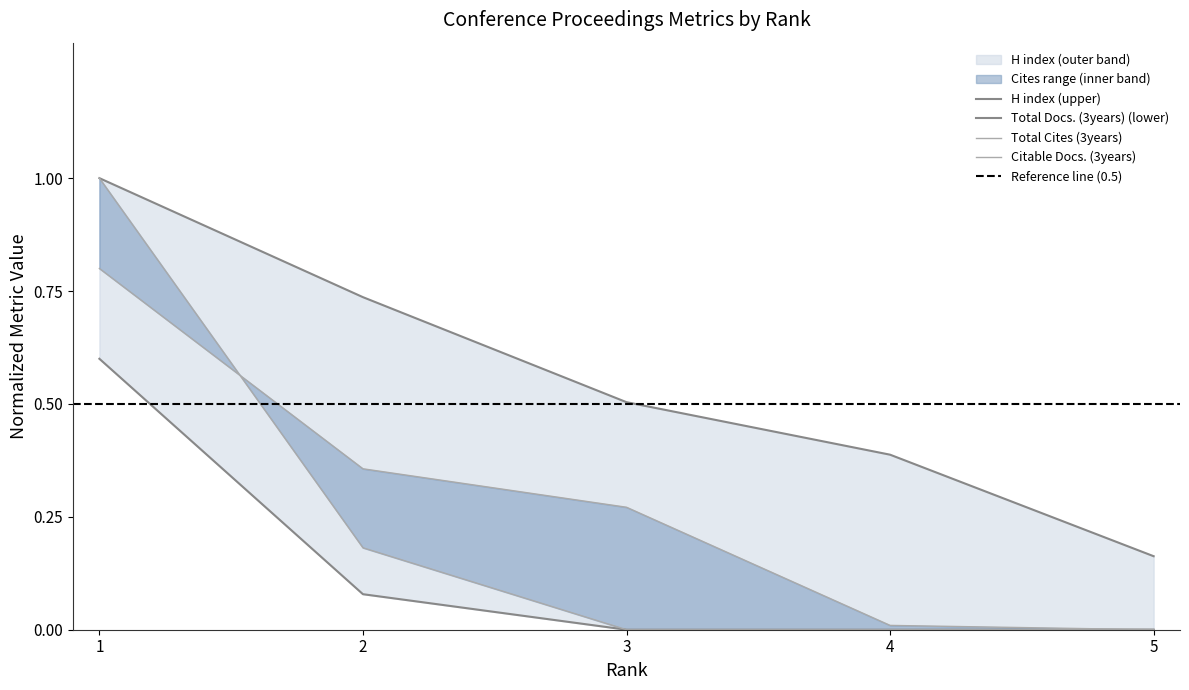

True or false: Total Cites (3years) and Total Docs. (3years) cross at least once.

False